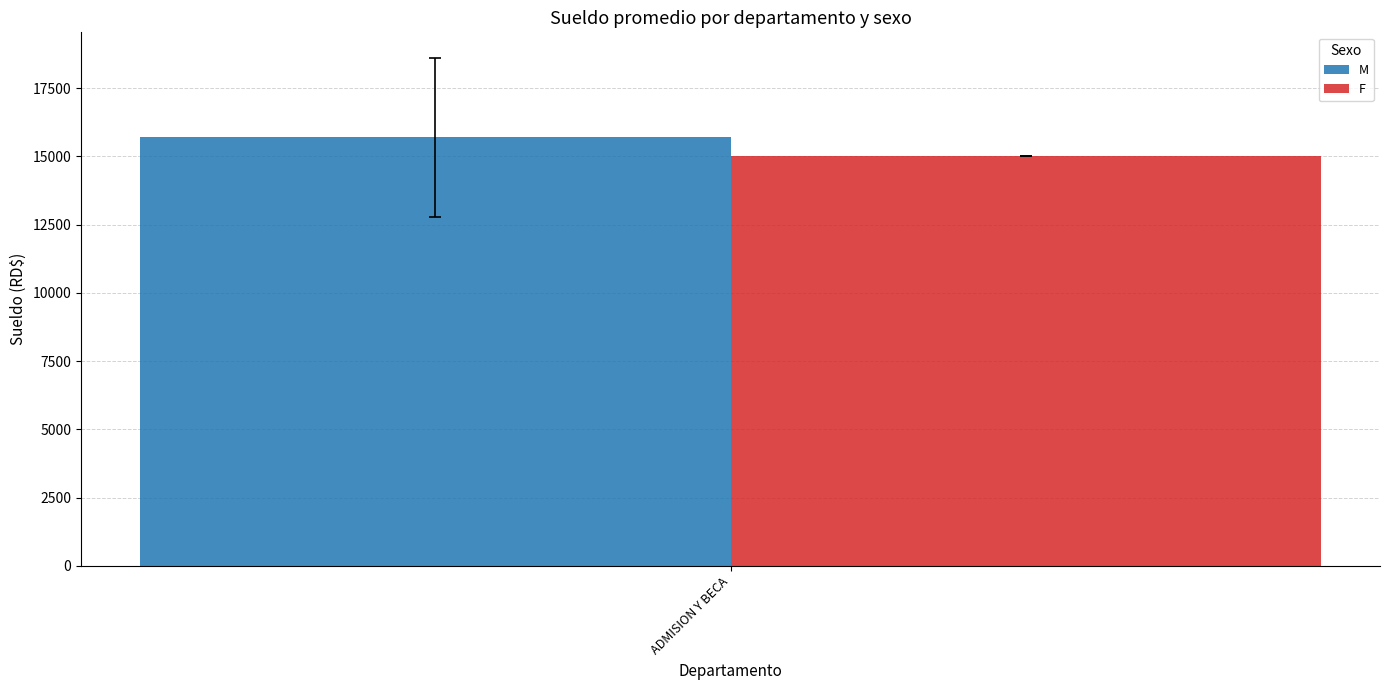

List the labels in order of M value, smallest first.

ADMISION Y BECA